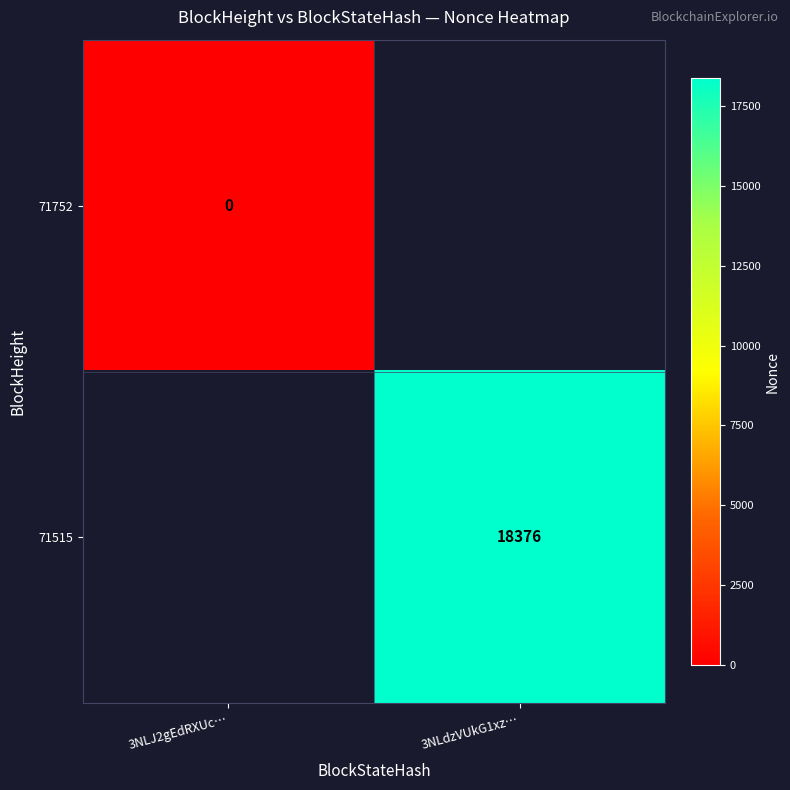

Is it true that 71515 equals 9057 at 3NLdzVUkG1xz…?

False